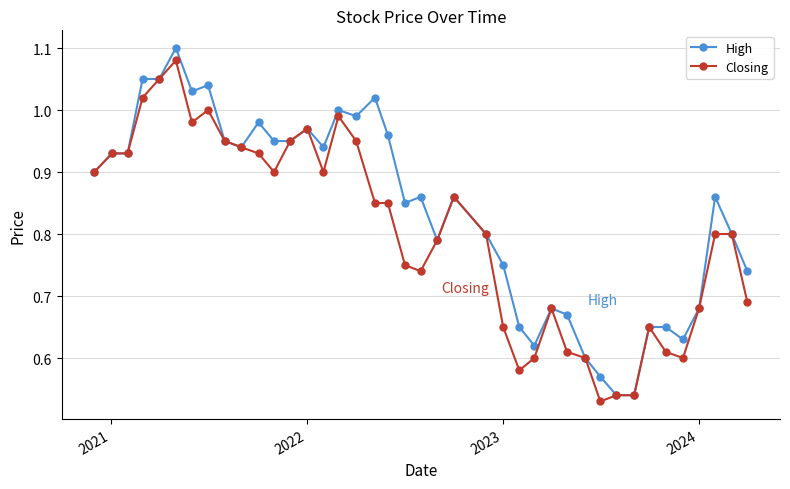

Which series has the largest total across all categories?

High